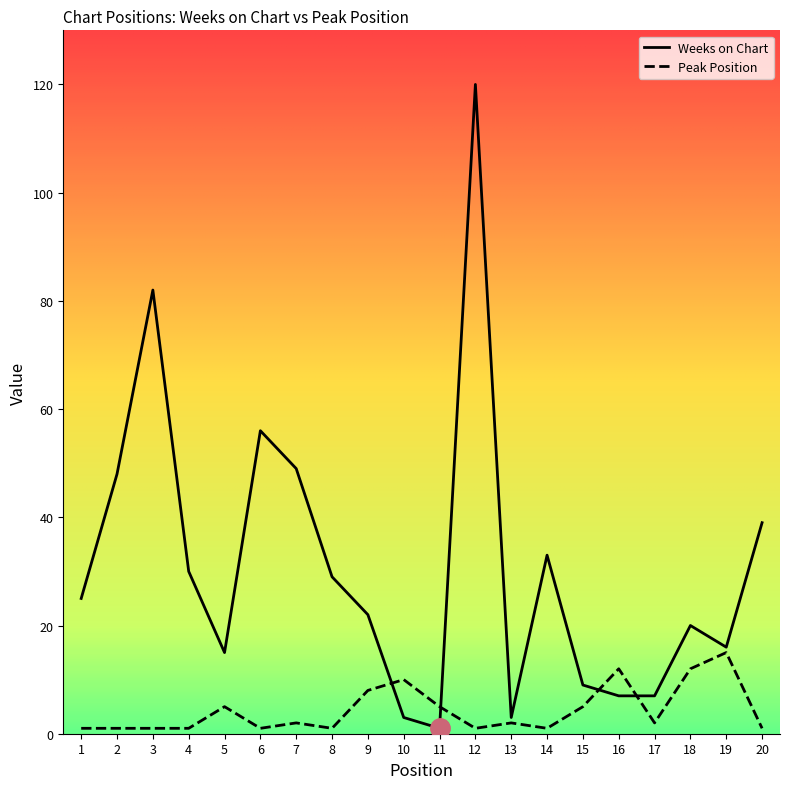

At 6, list the series in order from largest to smallest.

Weeks on Chart, Peak Position